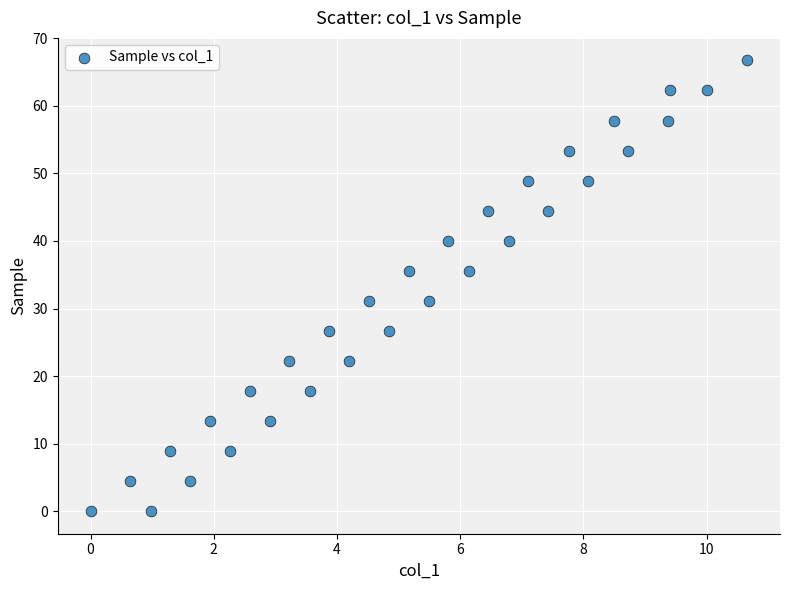

What is the range of X values (max minus min)?

10.7